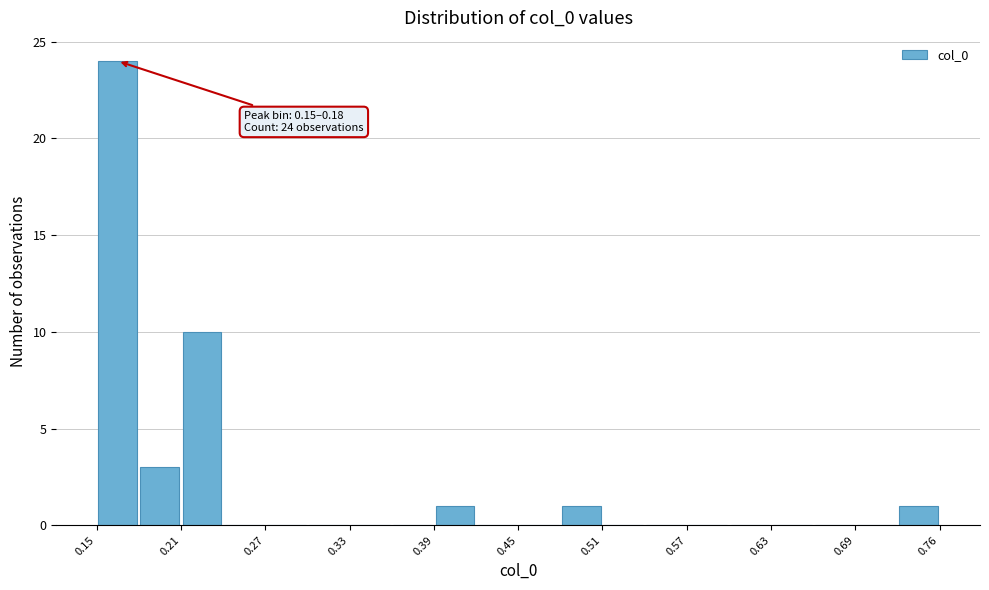

Read against the x-axis, roughly where is the centre of the tallest bar?

0.16